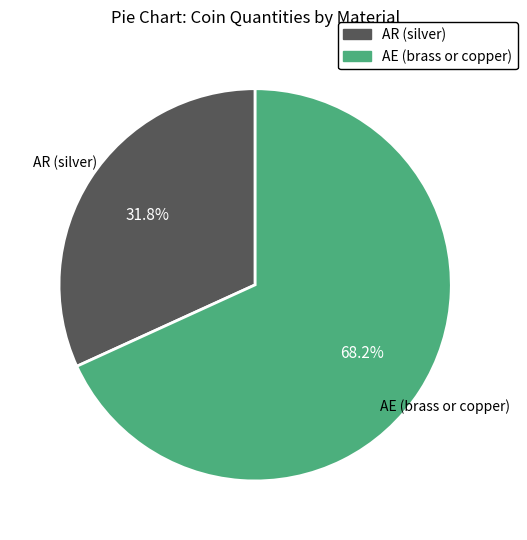

Which category has the biggest portion of the pie?

AE (brass or copper)